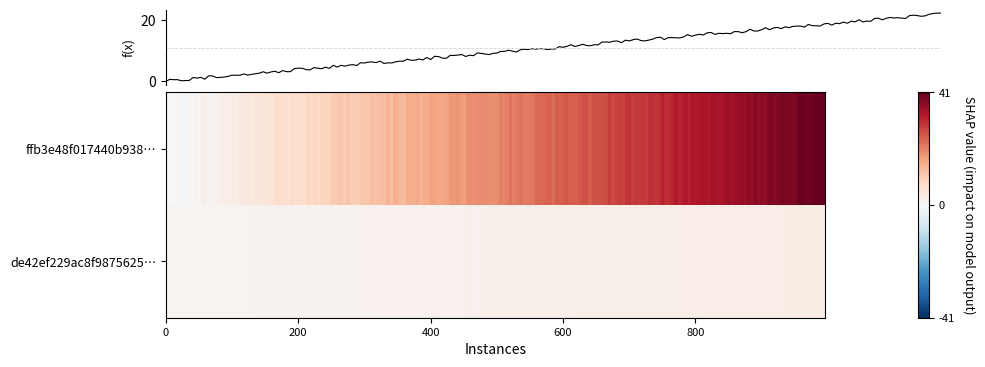

List the series in order of their overall mean, lowest first.

de42ef229ac8f9875625e13048040515e6c68e0, ffb3e48f017440b938edc0de361b28371c2f7af